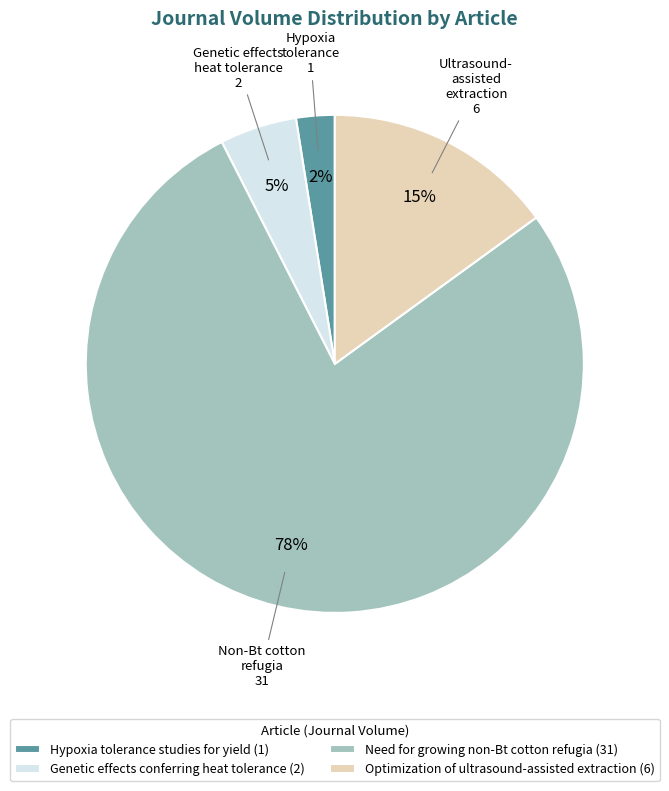

To the nearest percent, what is the average slice percentage?

25%